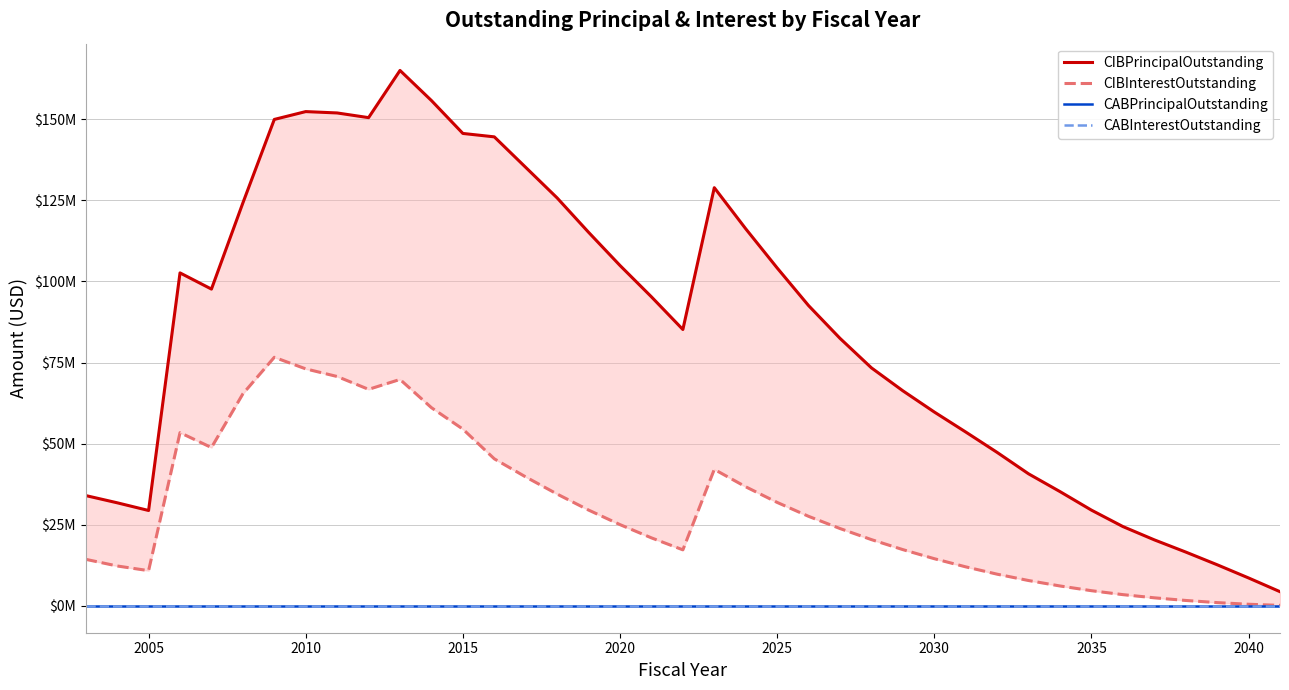

True or false: CABPrincipalOutstanding and CIBInterestOutstanding intersect in this chart.

False